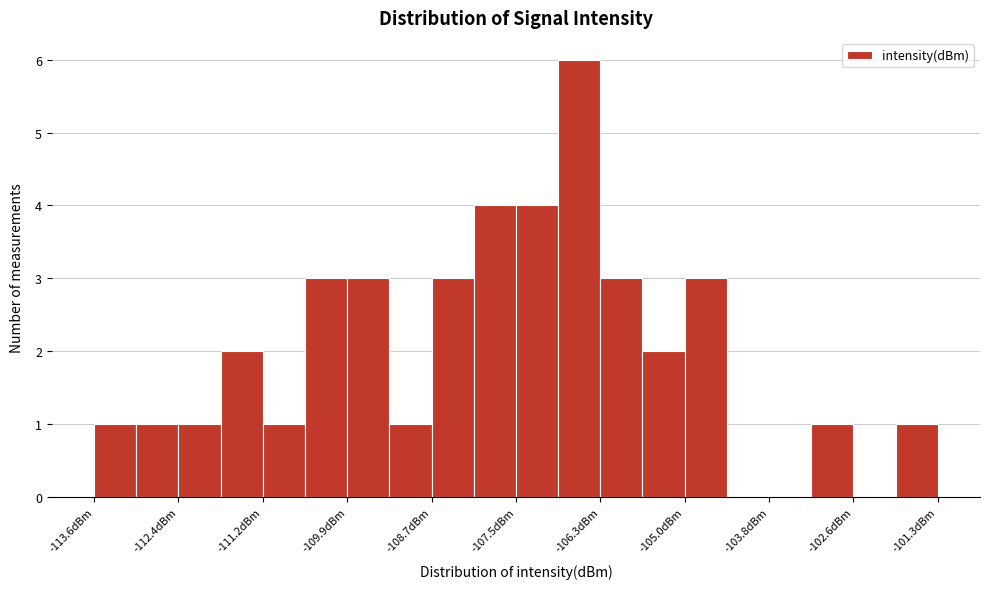

Read against the x-axis, roughly where is the centre of the tallest bar?

-106.6